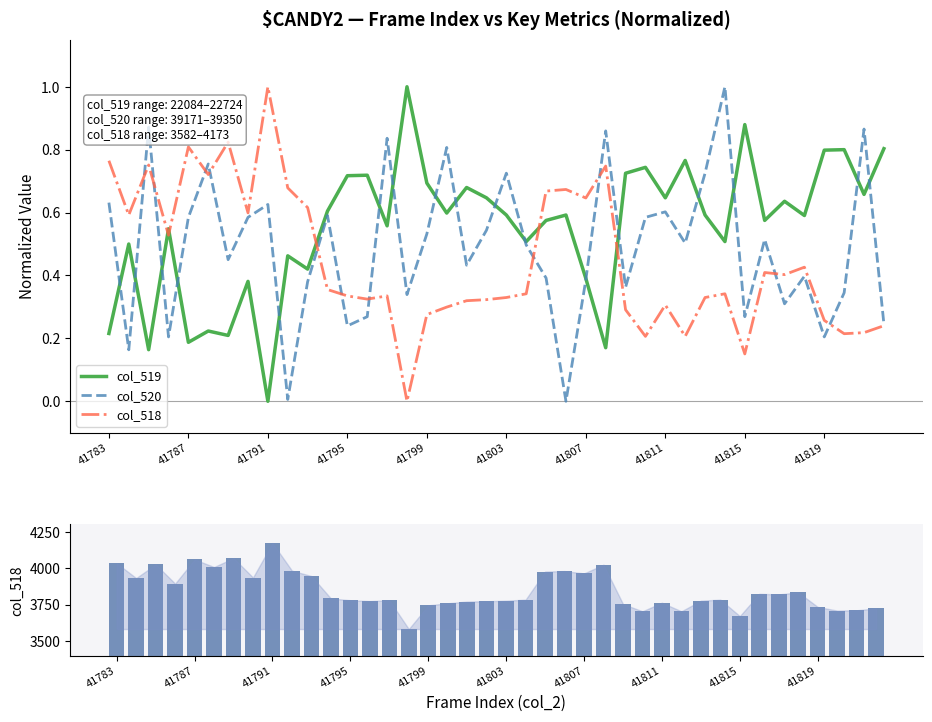

The value of col_519 at 41787 is 0.8. True or false?

False